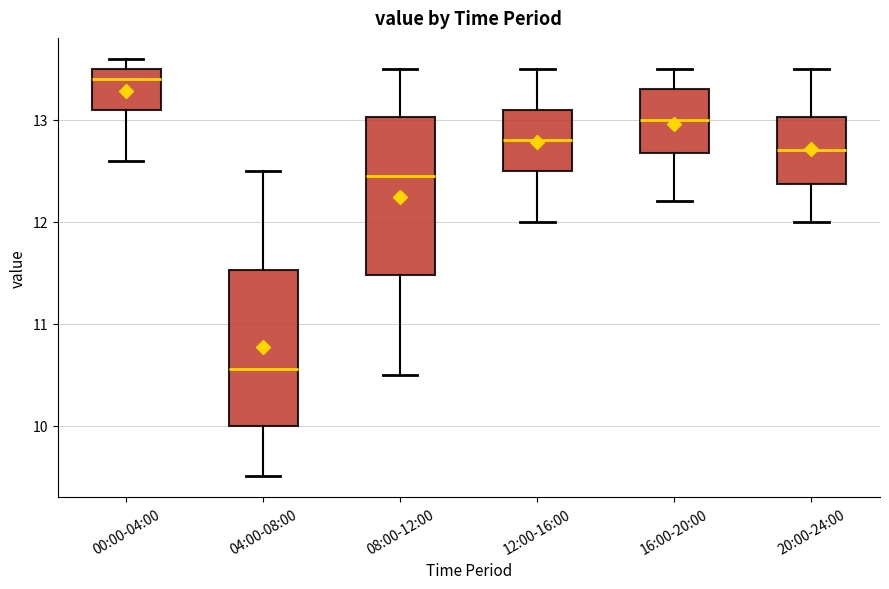

Where is the lower edge of the box for 00:00-04:00 on the y-axis? The values are not printed on the chart, so give them approximately, as read against the axis.

13.1